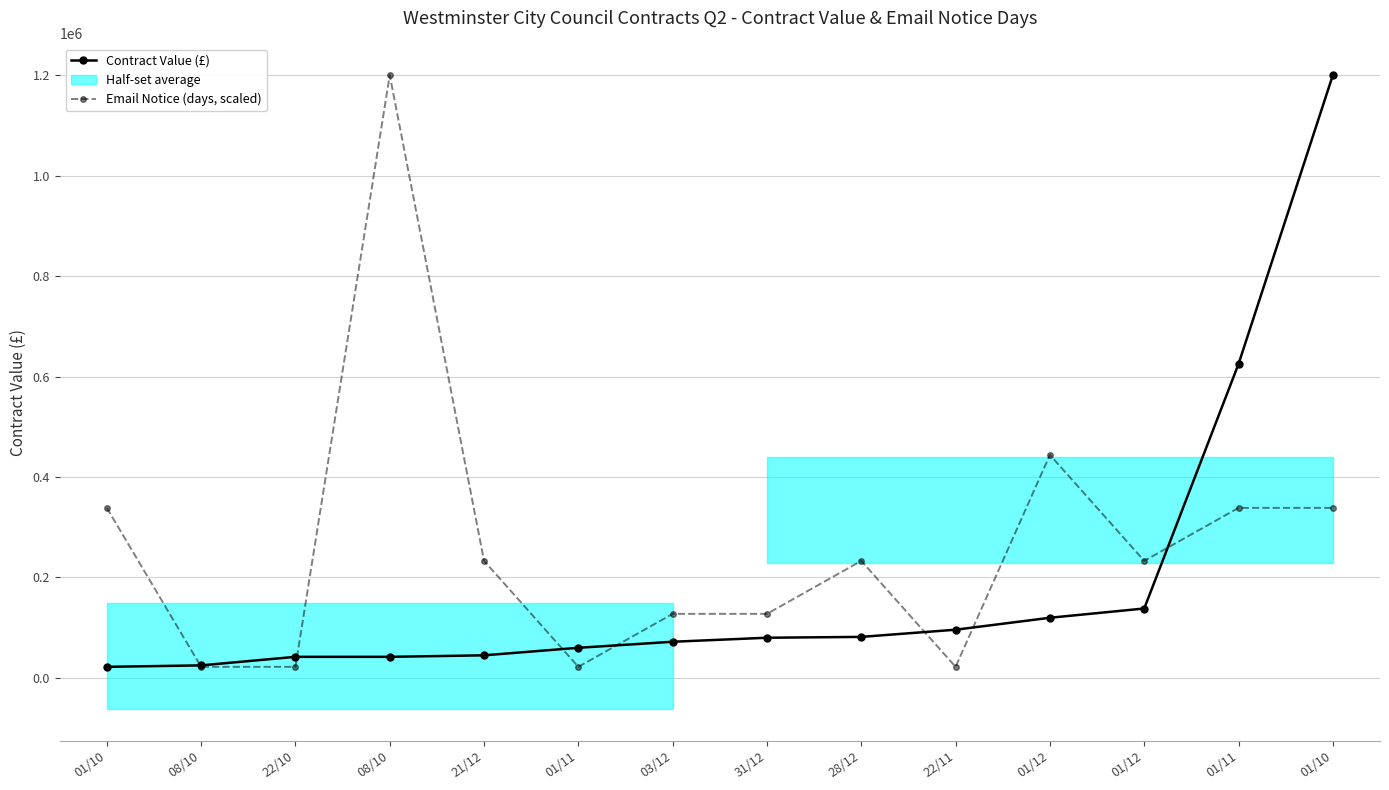

List the series in order of their overall mean, highest first.

Email Notice (days, scaled), Contract Value (£)